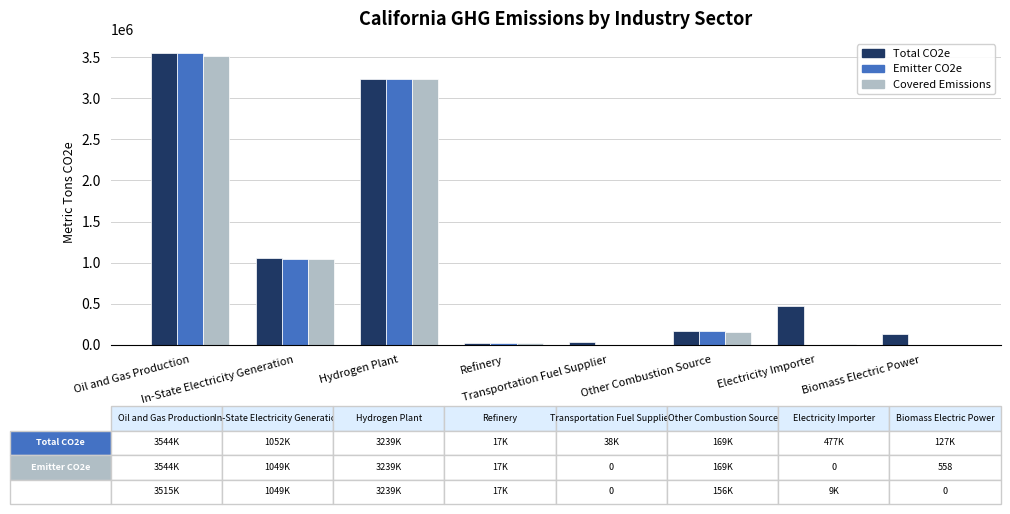

What is the maximum value for Covered Emissions?

3515423